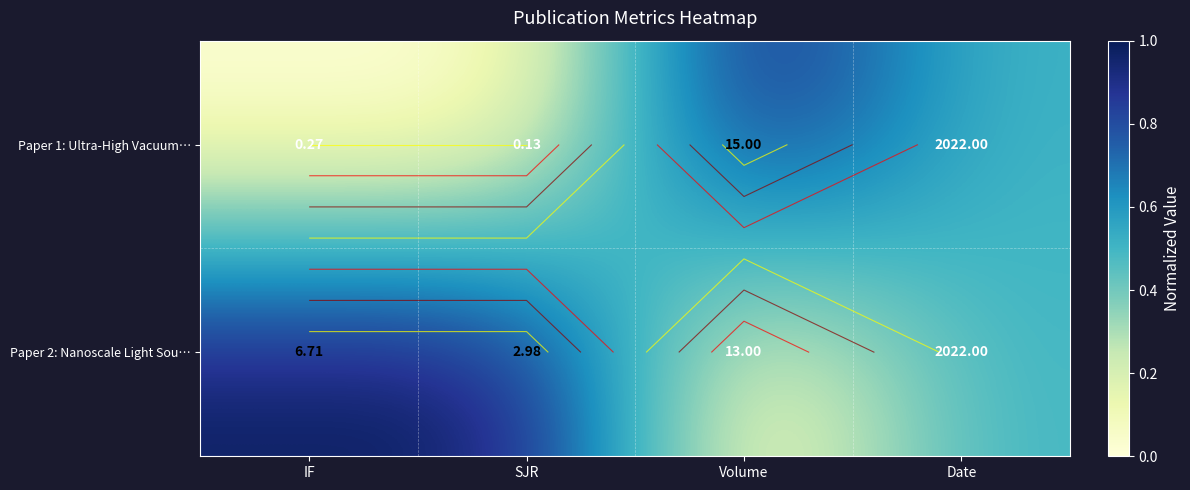

Is it true that Paper 2: Nanoscale Light Sou… equals 0.5 at Date?

True